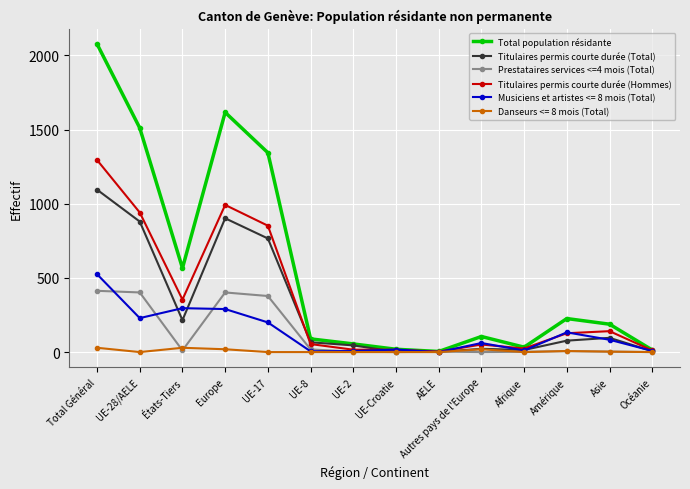

The Prestataires services <=4 mois (Total) series shows 136 at Océanie. True or false?

False